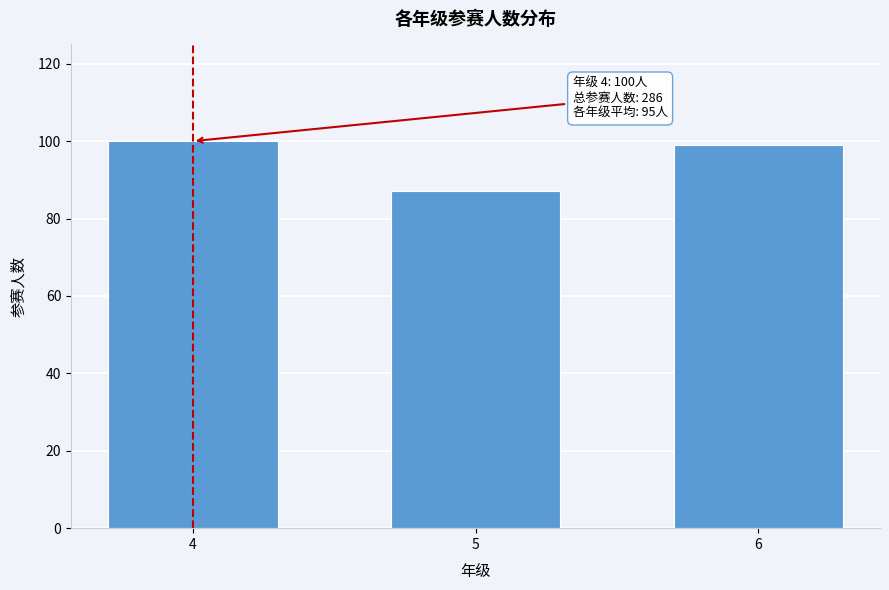

Reading right to left, transcribe all the data shown in this chart.

6=99	5=87	4=100